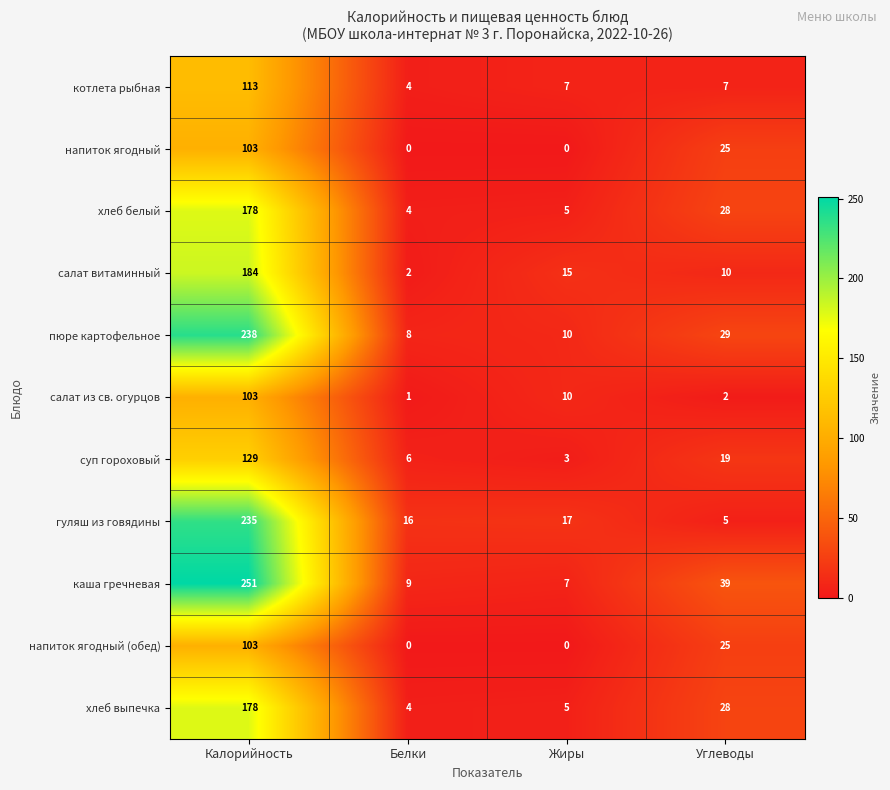

What is the average value of the напиток ягодный (обед) series?

32